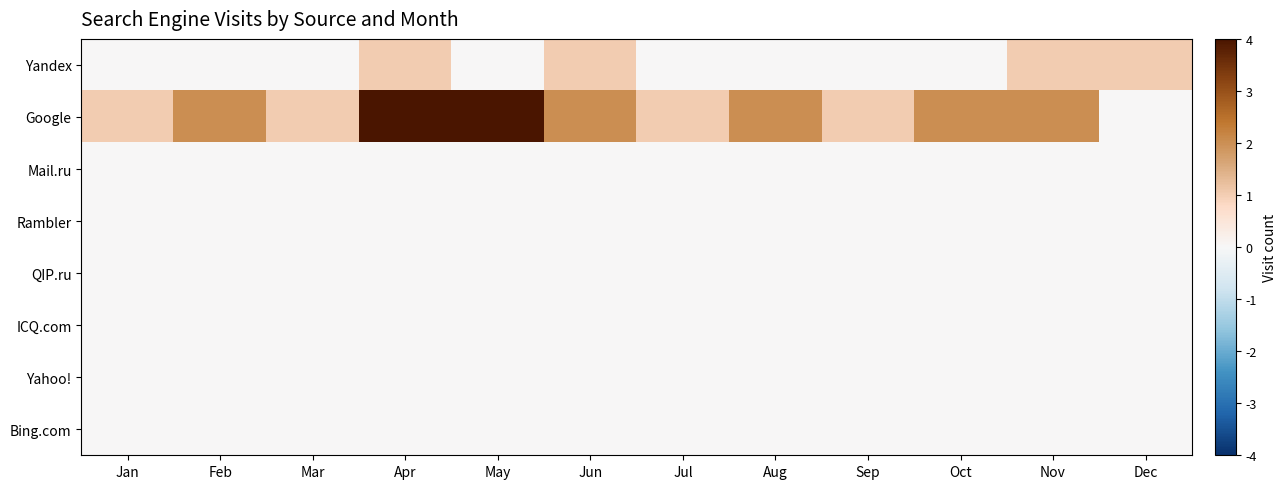

At how many categories does at least one series exceed 1?

7